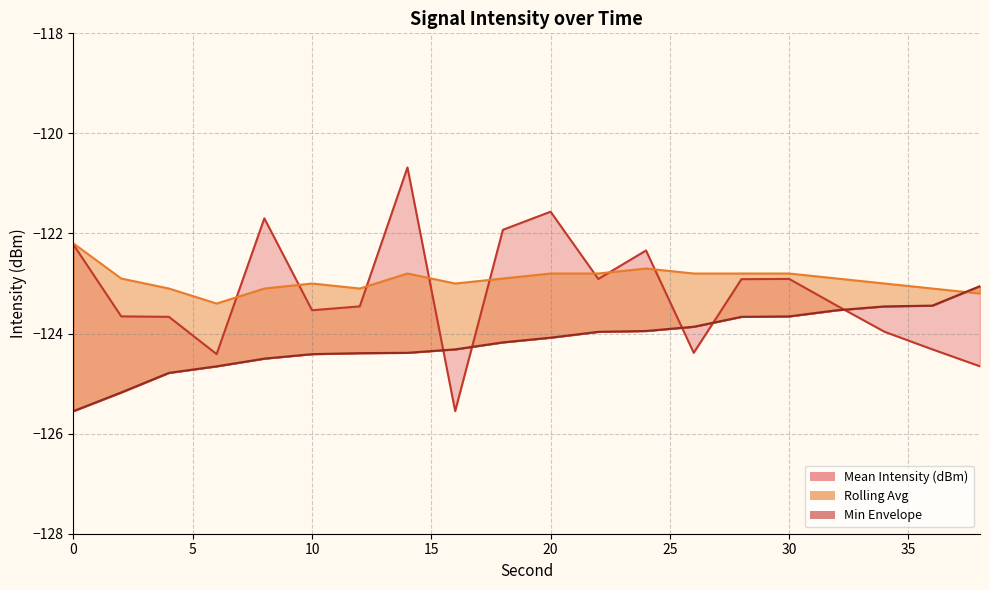

Rank the series by their average value, from highest to lowest.

Rolling Avg, Mean Intensity (dBm), Min Envelope